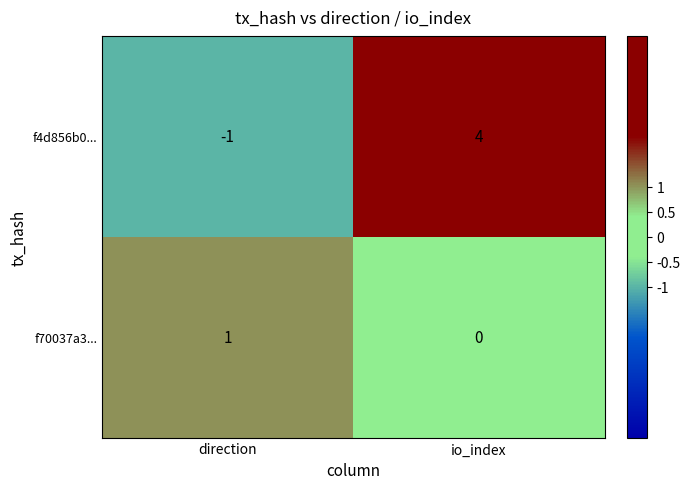

The value of f70037a3... at direction is 2. True or false?

False